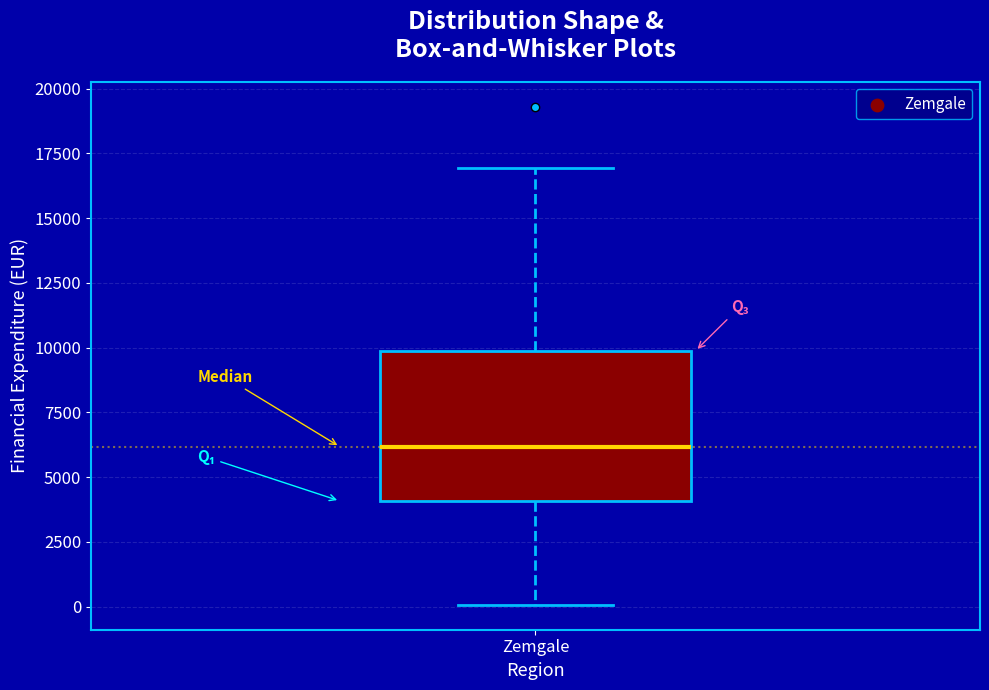

Where is the upper edge of the box for Zemgale on the y-axis? The values are not printed on the chart, so give them approximately, as read against the axis.

10000